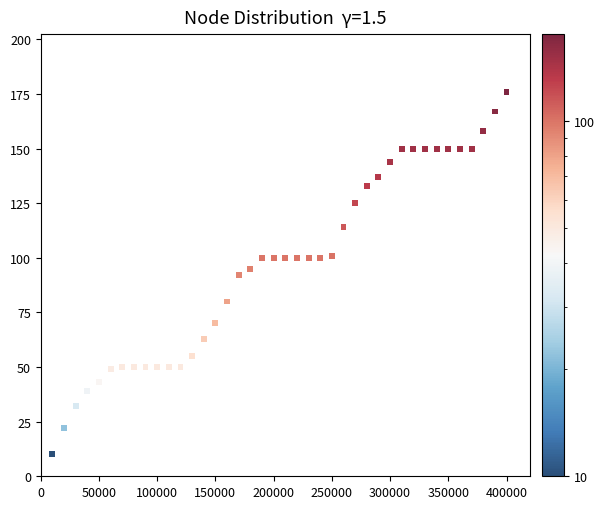

What is the range of X values (max minus min)?

390000